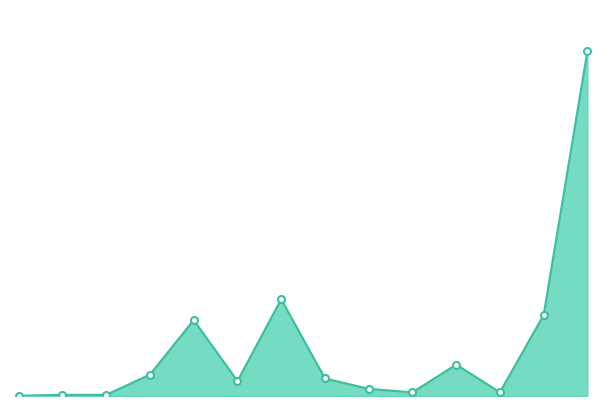

Does the chart have visible grid lines?

No